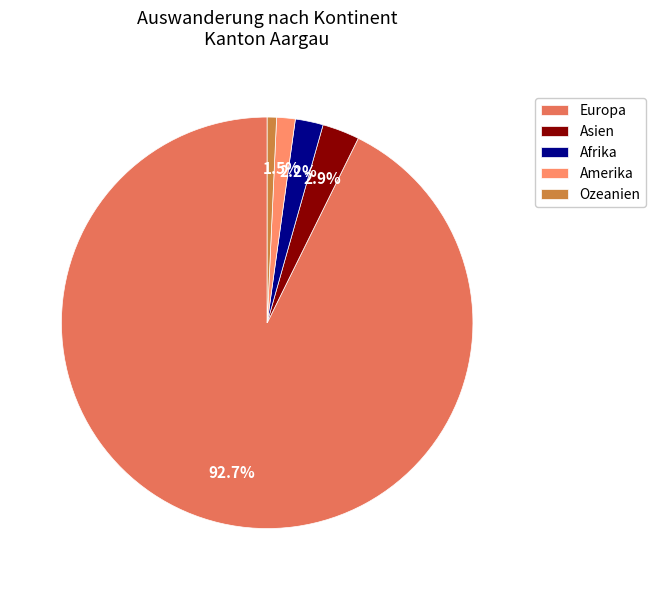

True or false: Amerika accounts for 1% of the total.

True